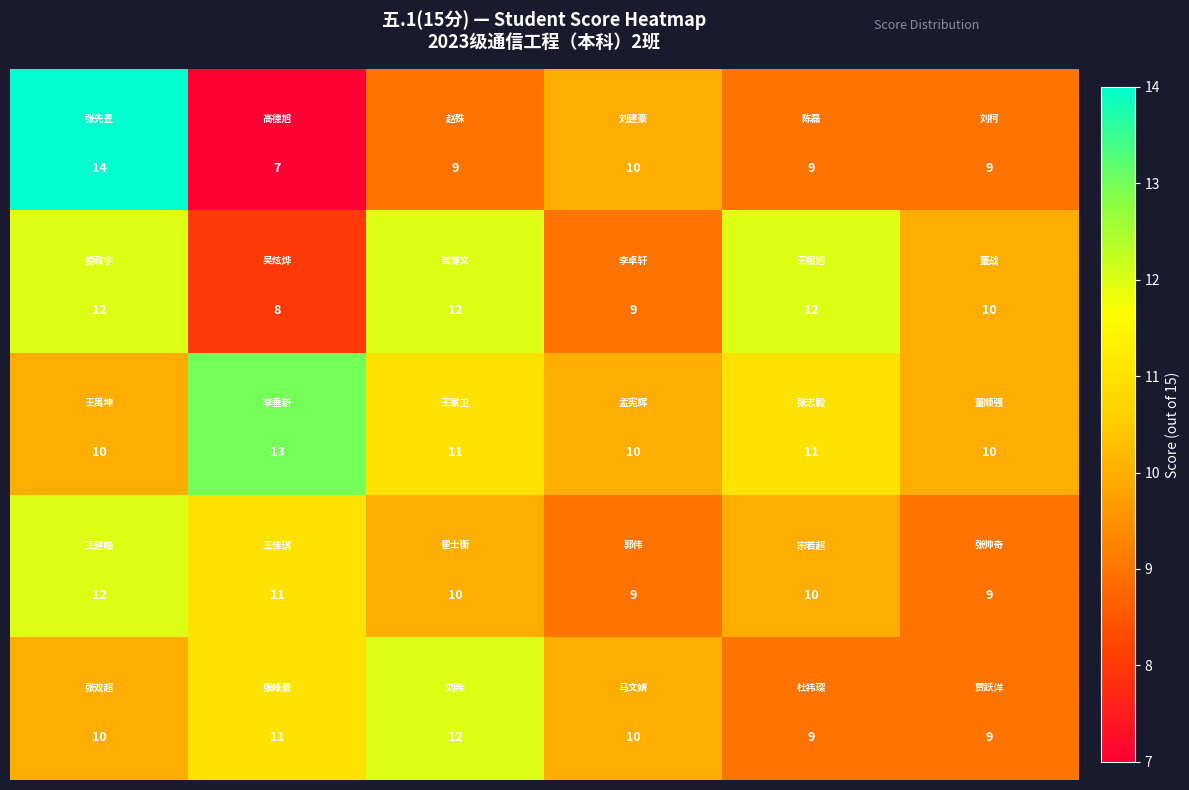

What is the minimum value shown in the chart?

7